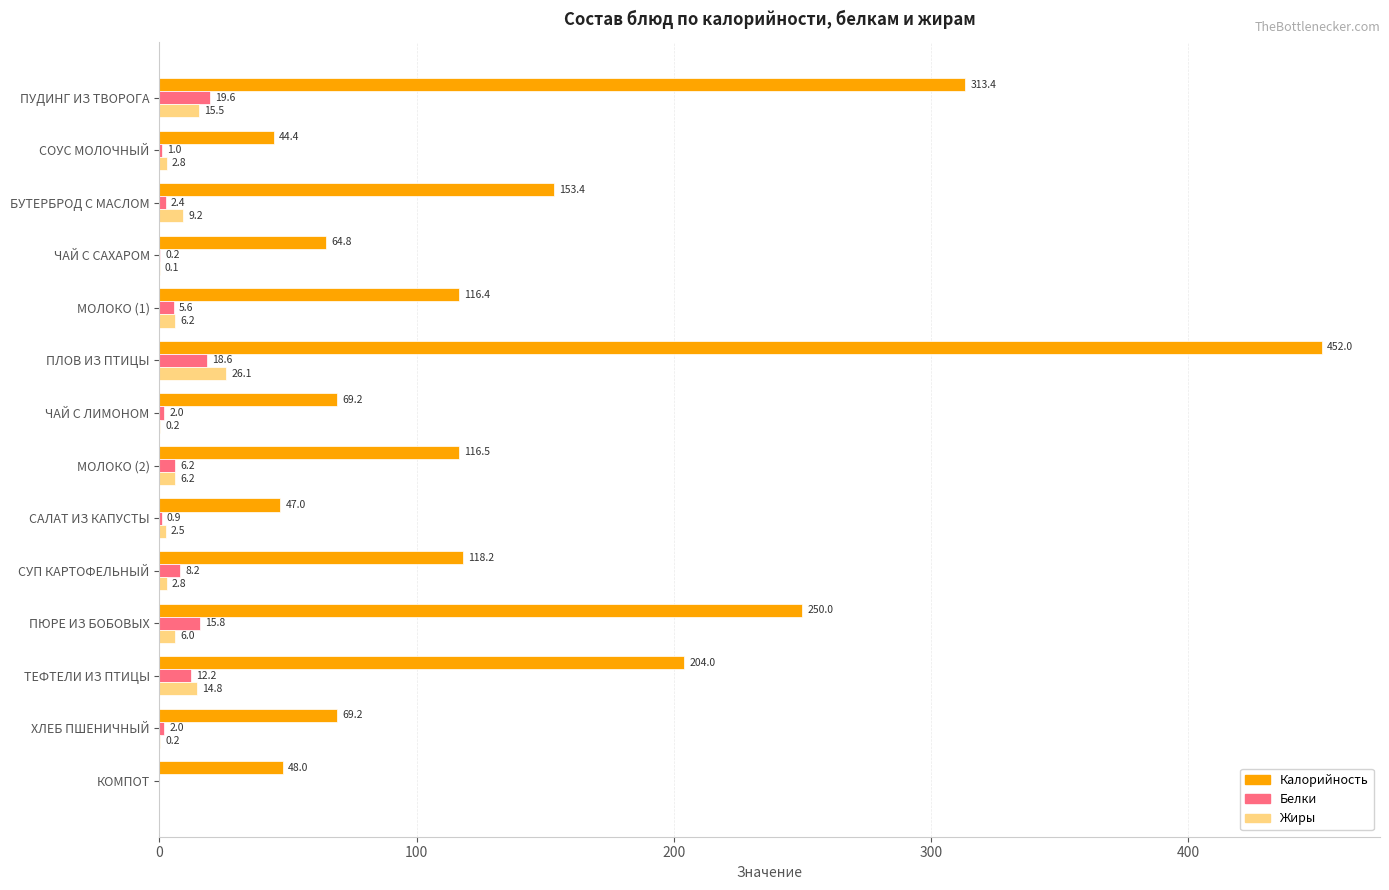

Is it true that Калорийность equals 177.5 at МОЛОКО (2)?

False